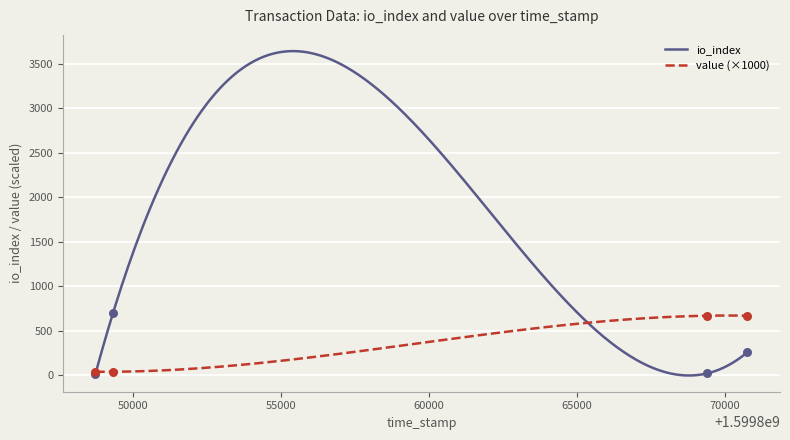

What is the maximum value for value (×1000)?

673.0